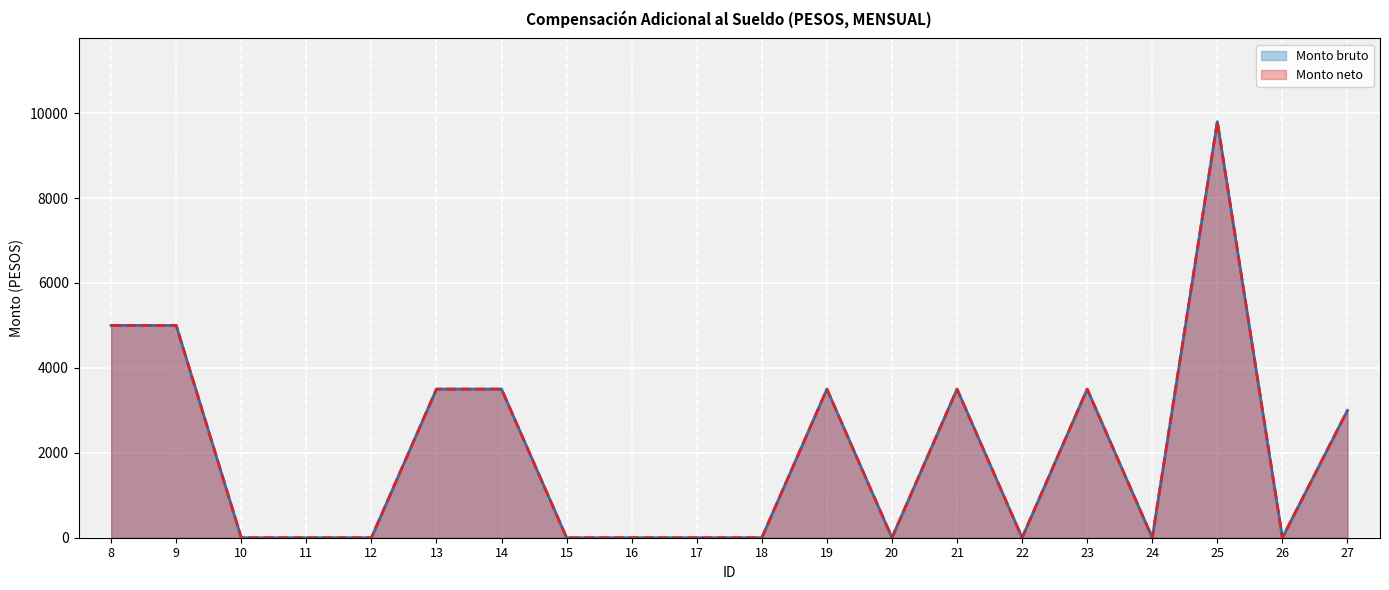

At how many categories does at least one series exceed 5105?

1